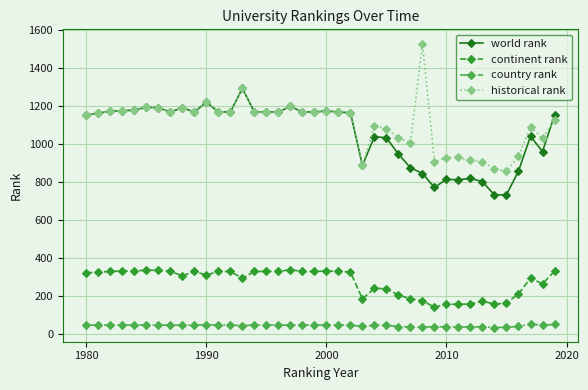

True or false: world rank and country rank intersect in this chart.

False